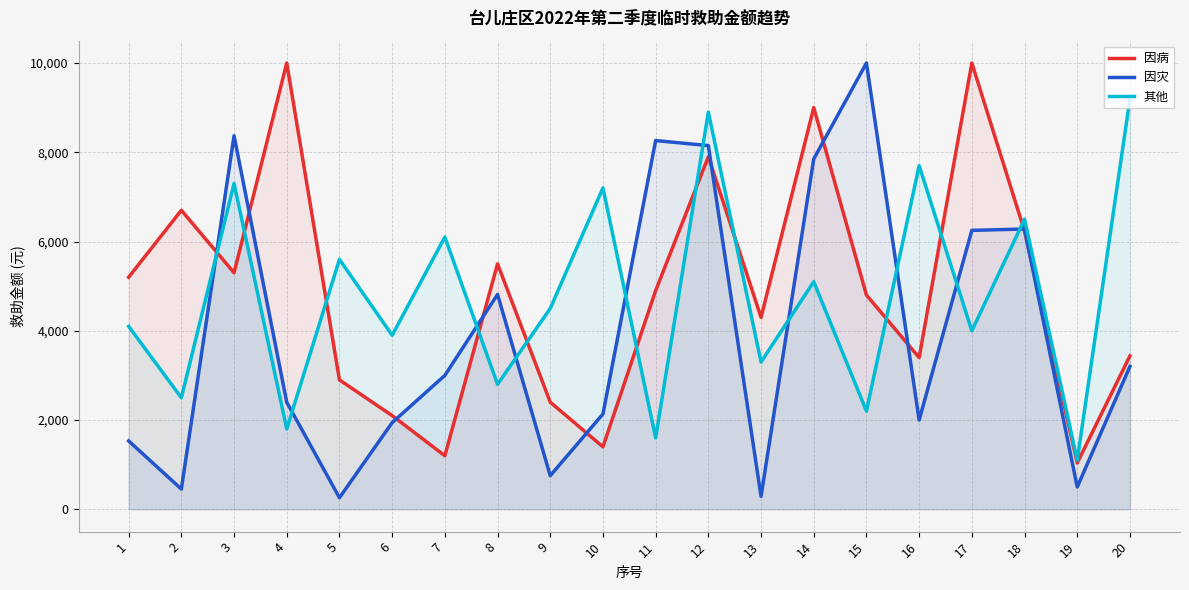

What is the total value across all series at 19?

2639